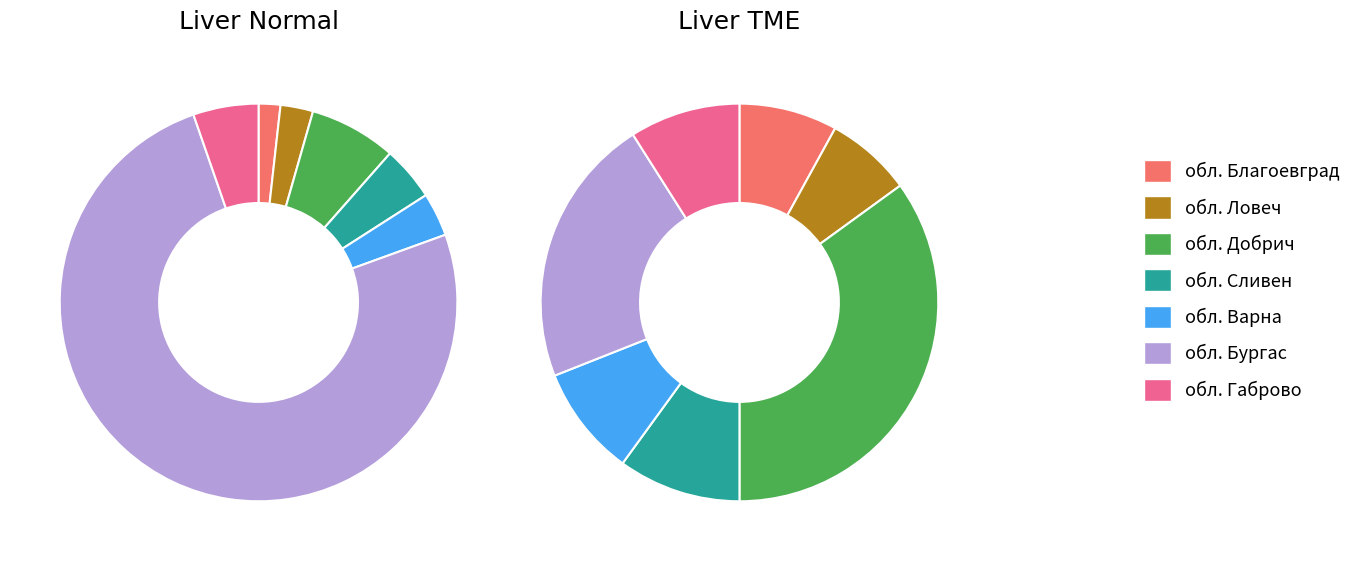

What is the difference between the highest and lowest values at обл. Благоевград?

6